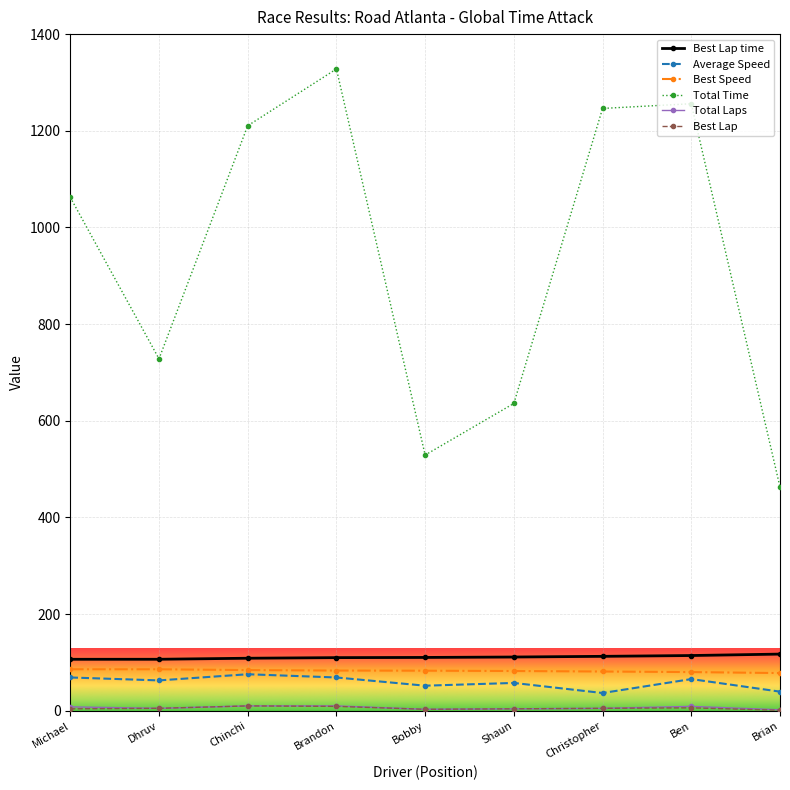

What is the minimum value for Total Time?

462.7